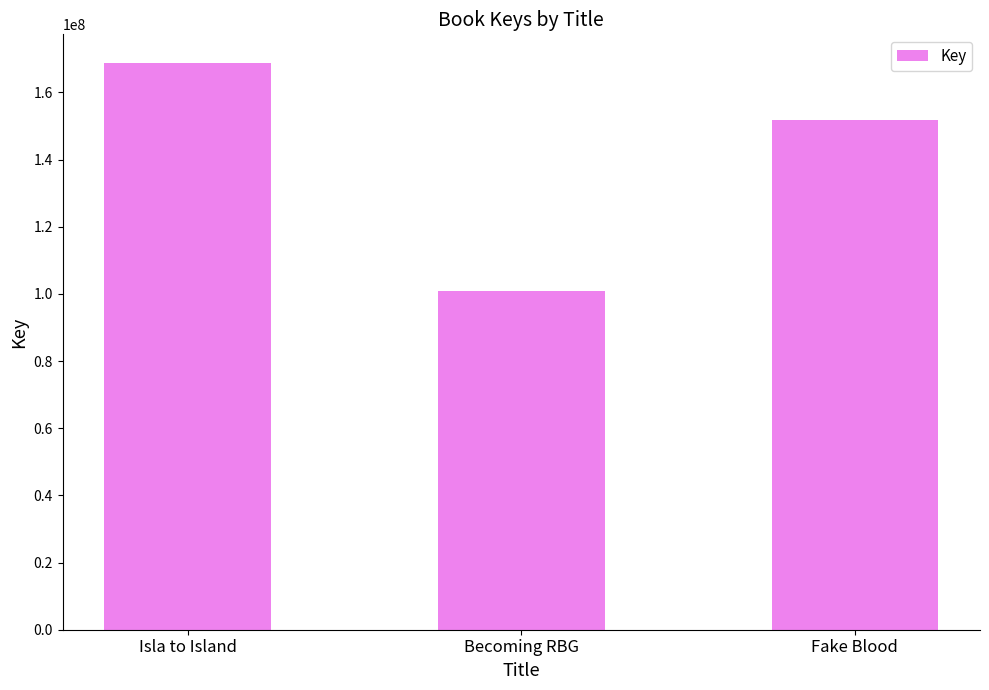

What is the average value?

140516053